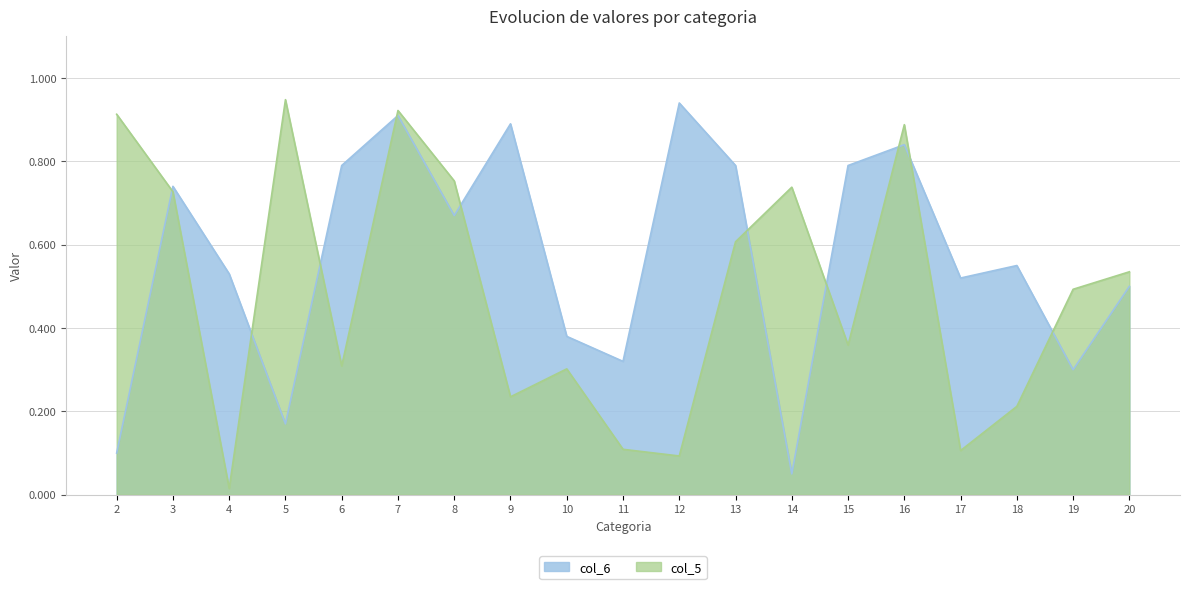

Is it true that col_6 equals 0.9 at 12?

True